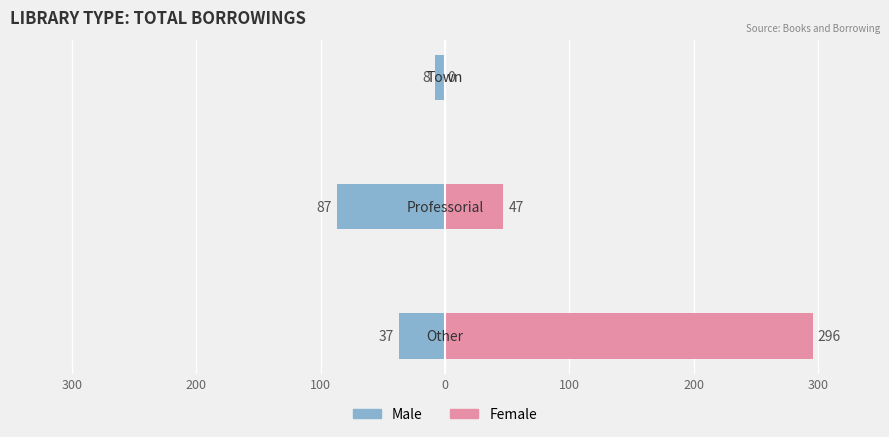

What is the difference between the highest and lowest values at 200?

134